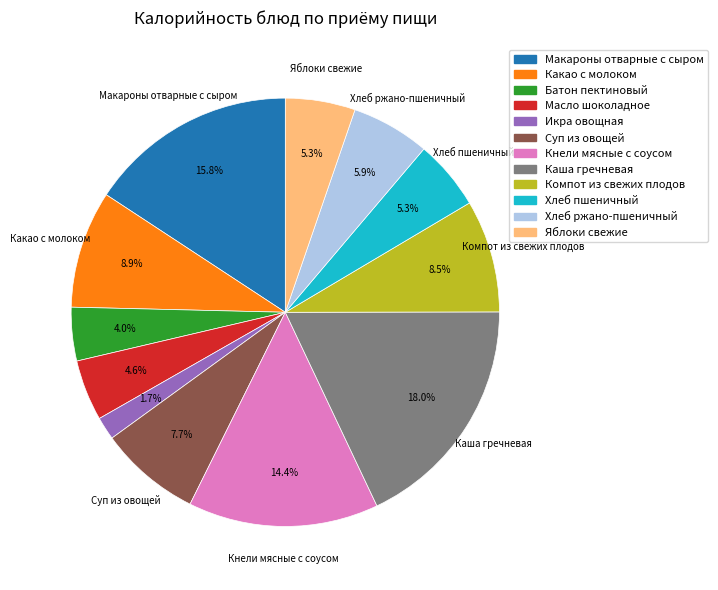

To the nearest percent, what is the difference between the largest and smallest slice percentages?

16%